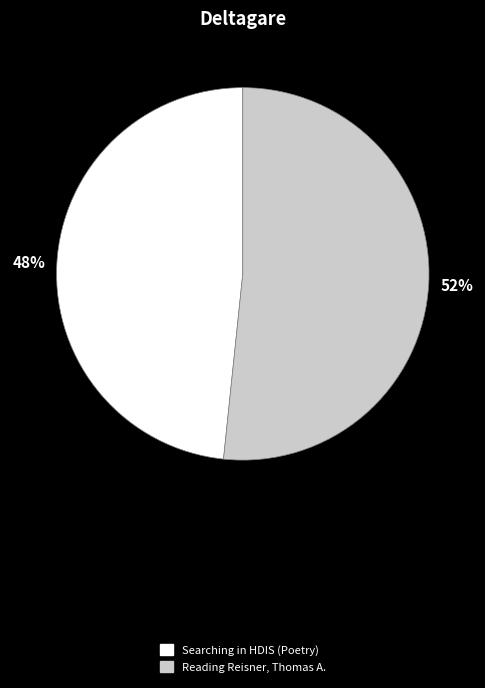

The Reading Reisner, Thomas A. slice represents 52% of the pie. True or false?

True